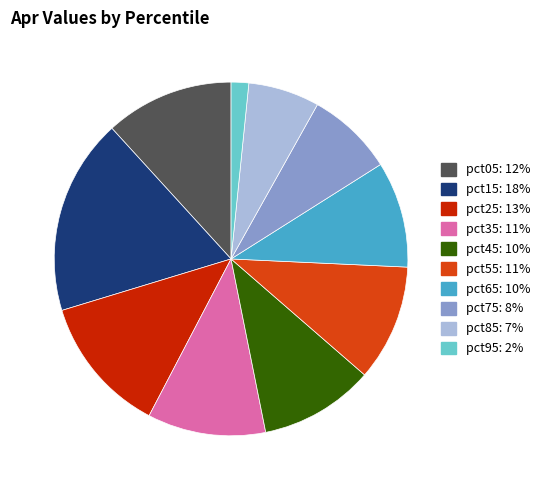

How many slices are in this pie chart?

10